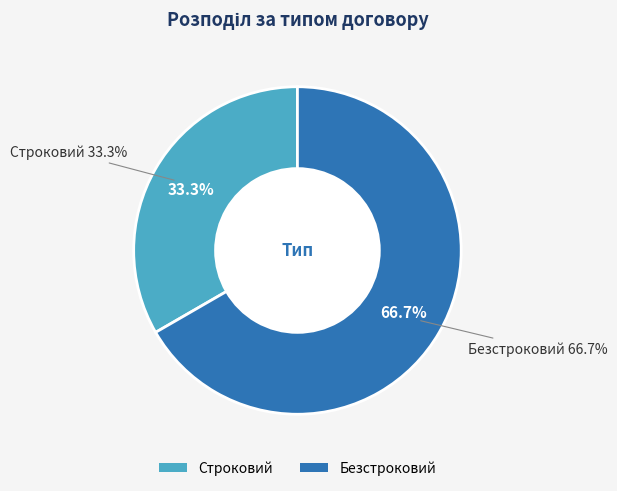

How many segments does this pie chart have?

2